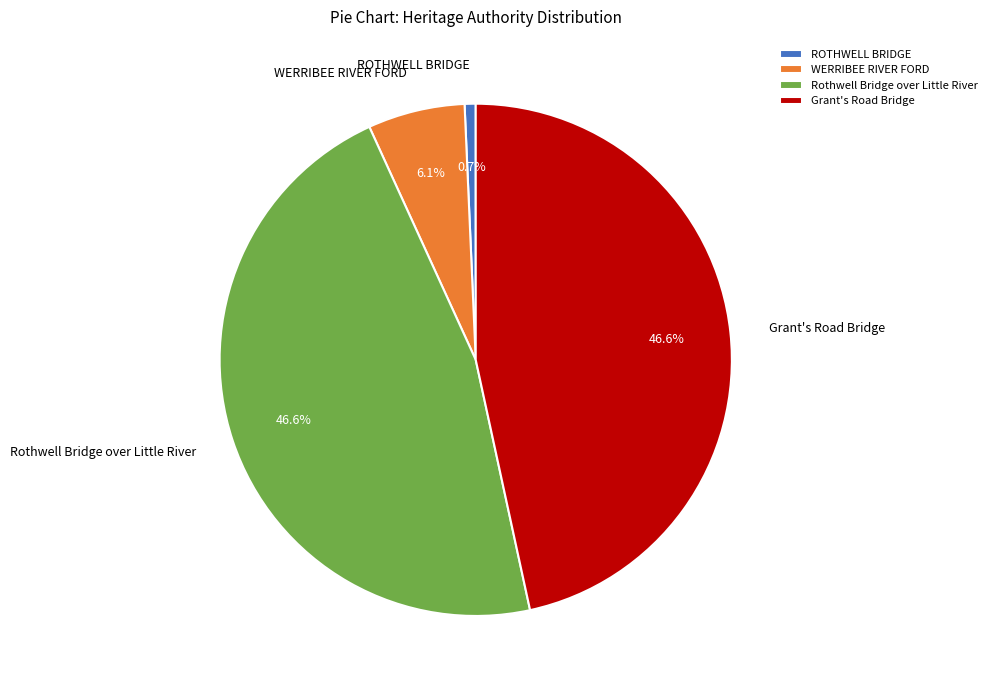

Does Rothwell Bridge over Little River represent more than half of the total?

No